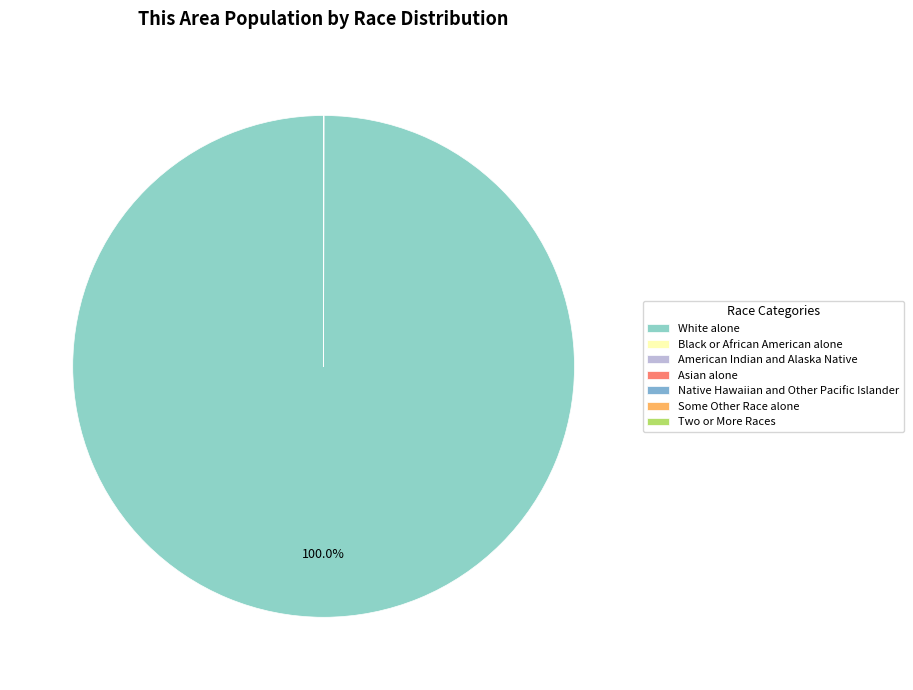

How many segments does this pie chart have?

7